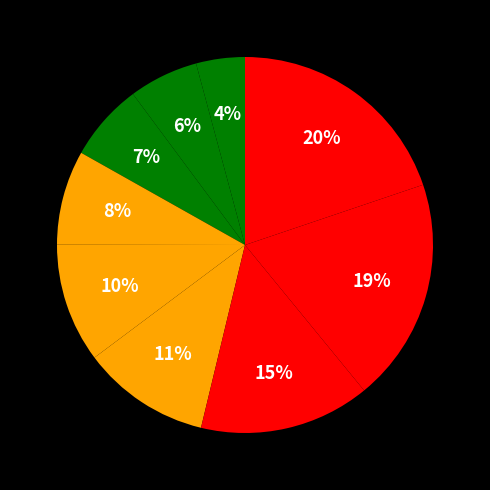

How many segments does this pie chart have?

9